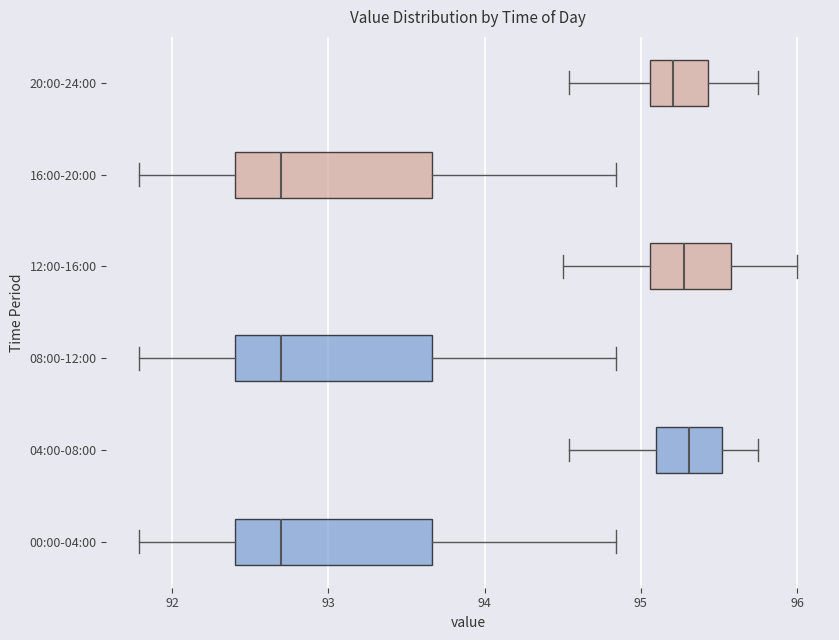

Reading bottom to top, transcribe this box plot: for each box, give where its median line is, the range the box spans, and where its two whiskers end, as read against the x-axis. The values are not printed on the chart, so give them approximately, as read against the axis.

00:00-04:00: median 92.7, box 92.4 to 93.7, whiskers 91.8 to 94.8
04:00-08:00: median 95.3, box 95.1 to 95.5, whiskers 94.5 to 95.8
08:00-12:00: median 92.7, box 92.4 to 93.7, whiskers 91.8 to 94.8
12:00-16:00: median 95.3, box 95.1 to 95.6, whiskers 94.5 to 96.0
16:00-20:00: median 92.7, box 92.4 to 93.7, whiskers 91.8 to 94.8
20:00-24:00: median 95.2, box 95.1 to 95.4, whiskers 94.5 to 95.8